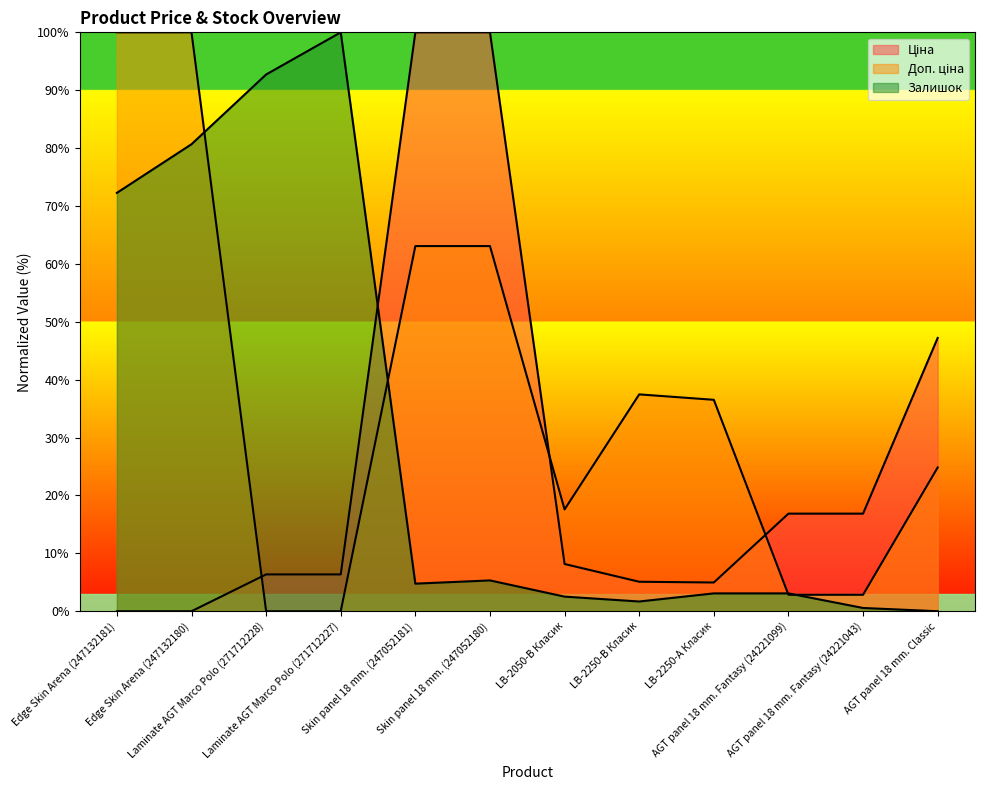

Where is Ціна nearest to the value 50?

AGT panel 18 mm. Classic